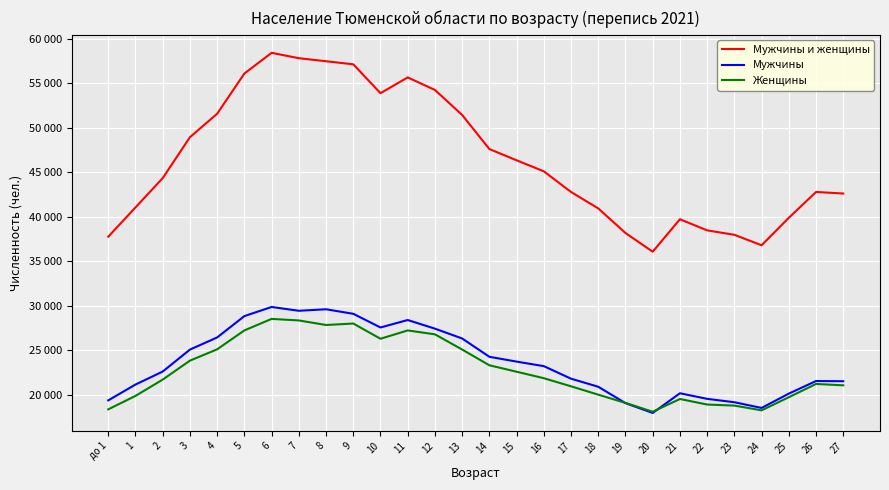

Which series changed the most between 6 and 27?

Мужчины и женщины